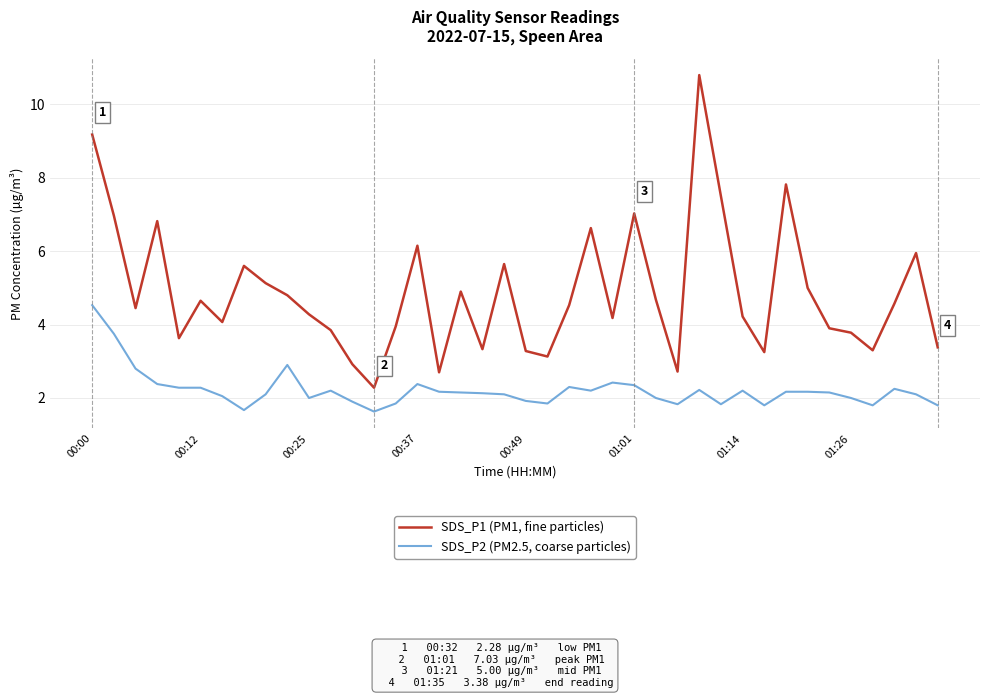

Does the chart have visible grid lines?

Yes